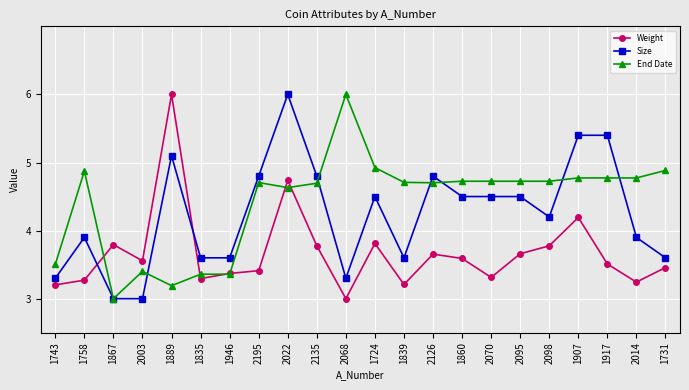

True or false: Weight and Size cross at least once.

True